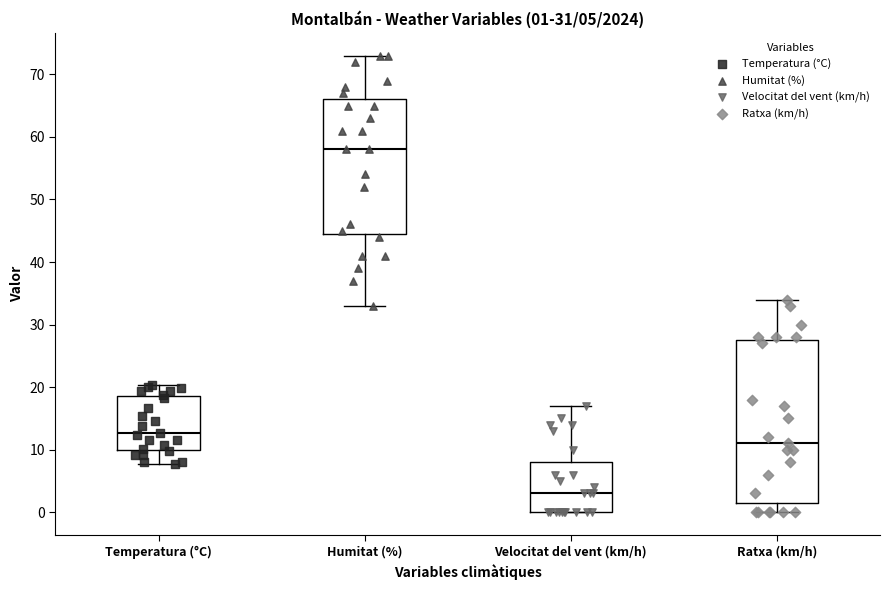

Which box's median line is the highest?

Humitat (%)